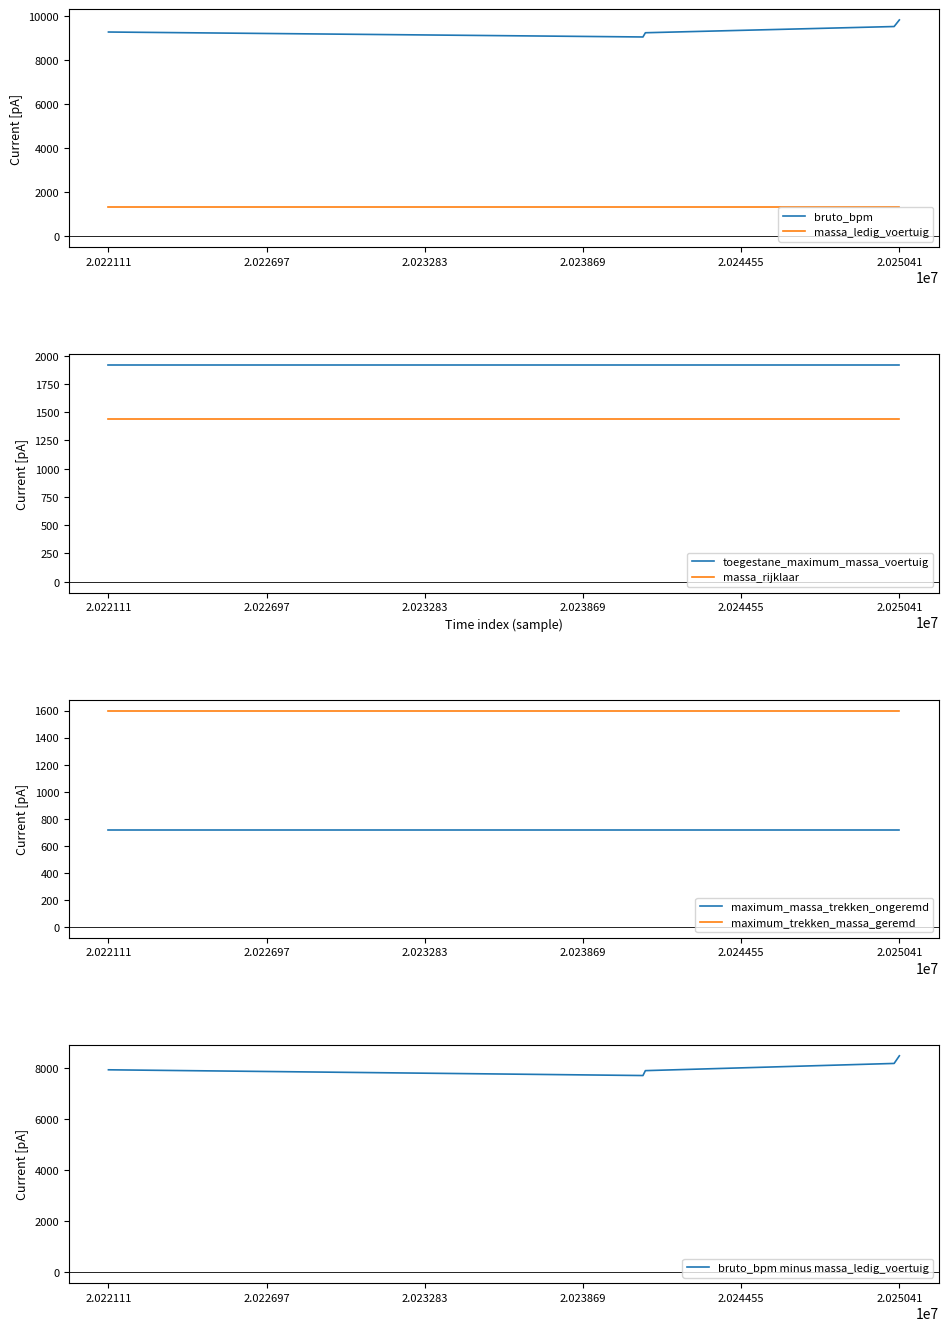

True or false: maximum_massa_trekken_ongeremd has a value of 720 at RNXV58.

True